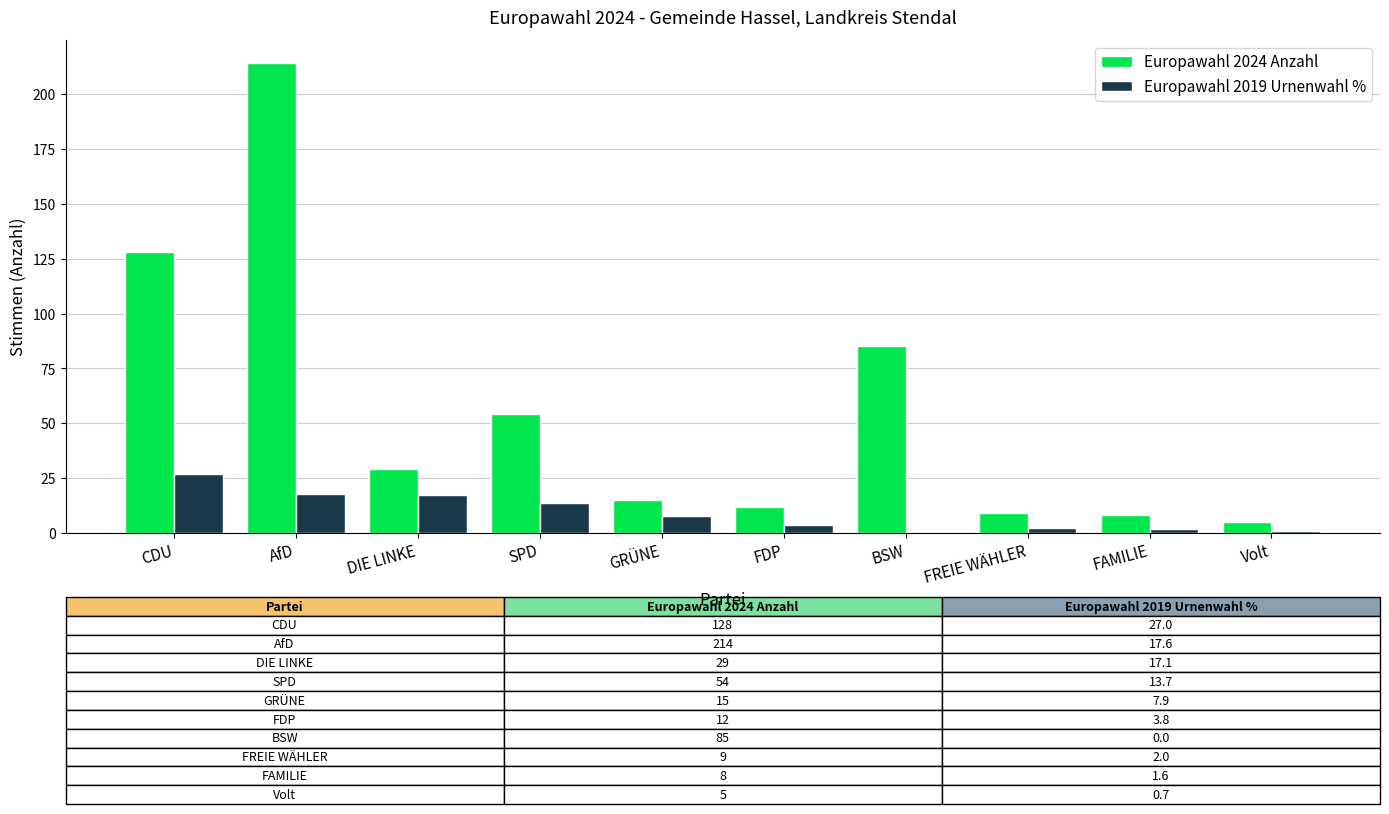

What is the average value of the Europawahl 2019 Urnenwahl % series?

9.1